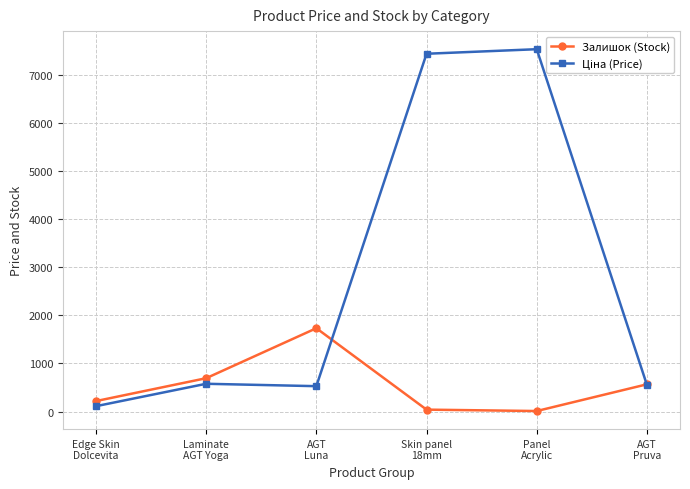

In Залишок (Stock), how many points are higher than both neighbors (excluding endpoints)?

1